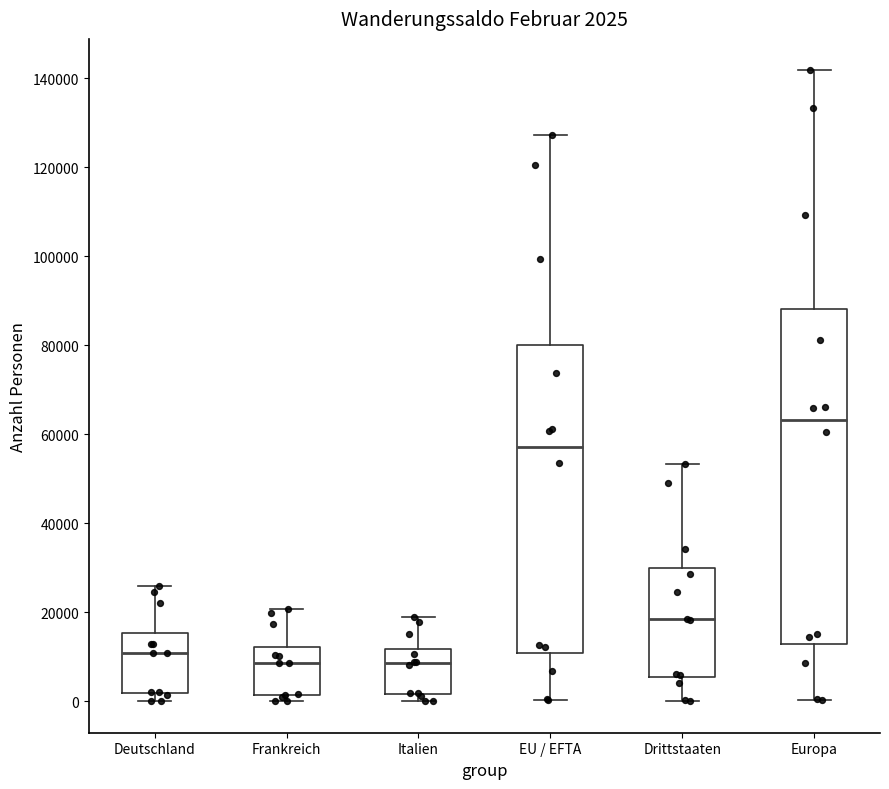

Which box is the tallest, from its lower edge to its upper edge?

Europa